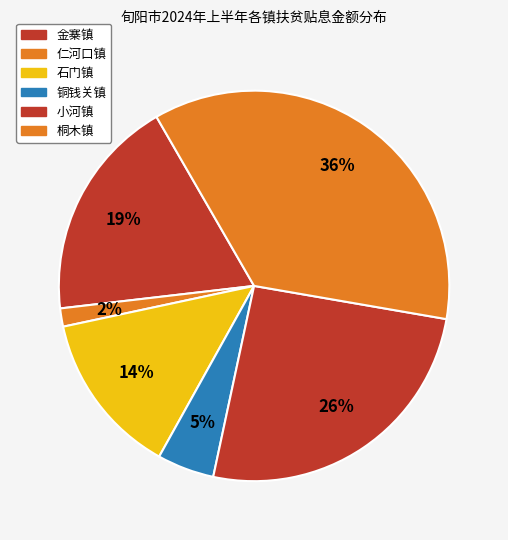

Count the number of slices in the pie.

6